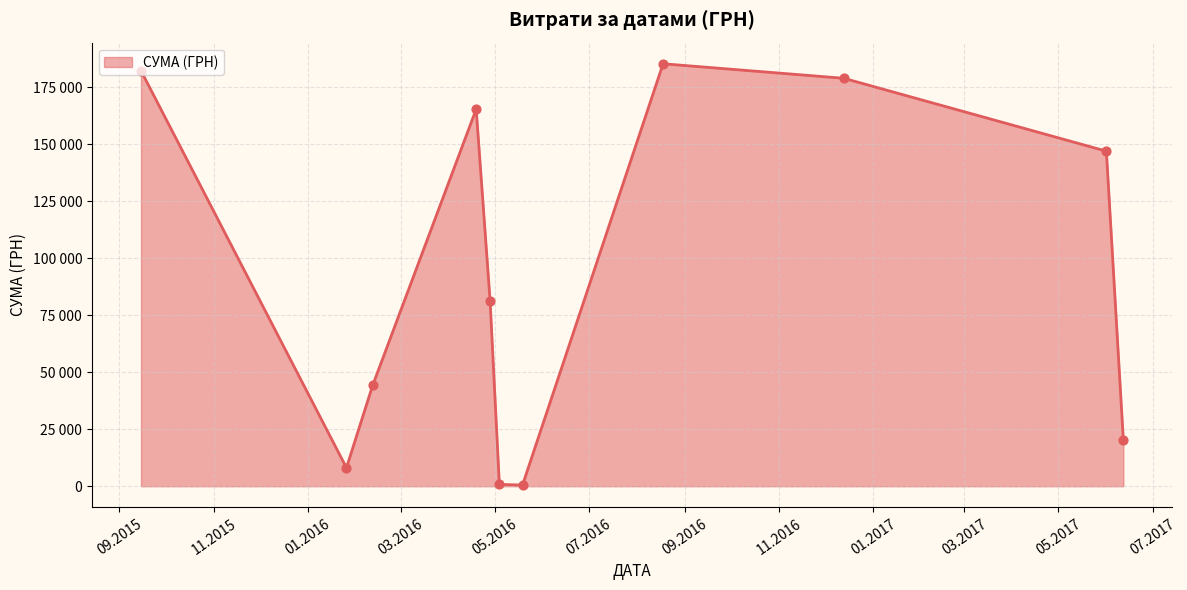

Does the chart have visible grid lines?

Yes